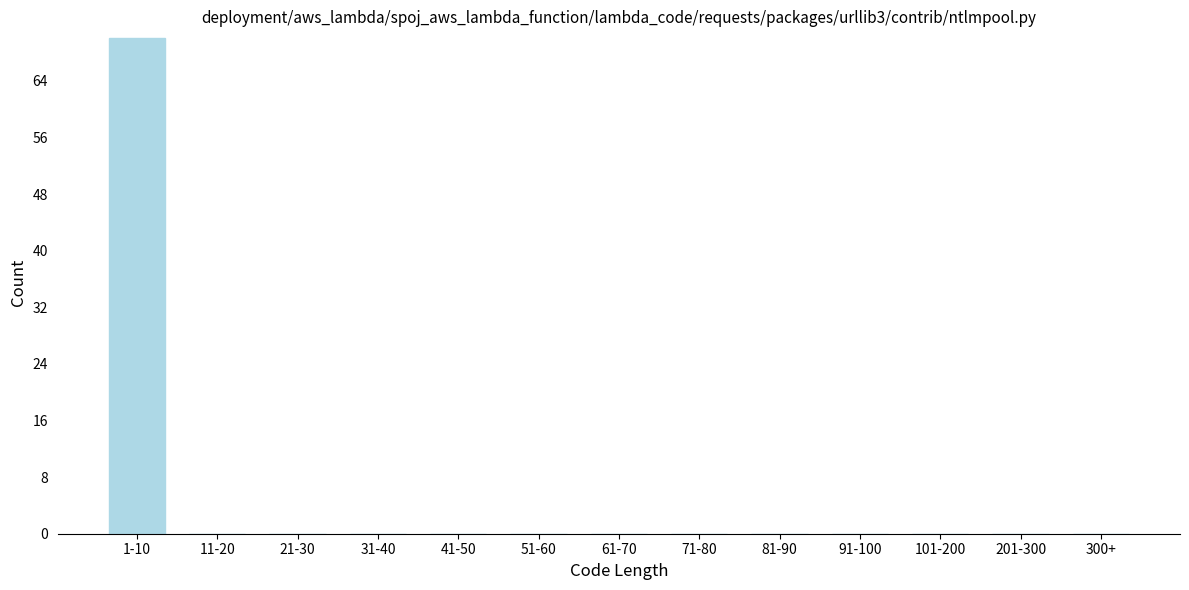

Reading left to right, list all the values displayed in this chart.

1-10=70	11-20=0	21-30=0	31-40=0	41-50=0	51-60=0	61-70=0	71-80=0	81-90=0	91-100=0	101-200=0	201-300=0	300+=0